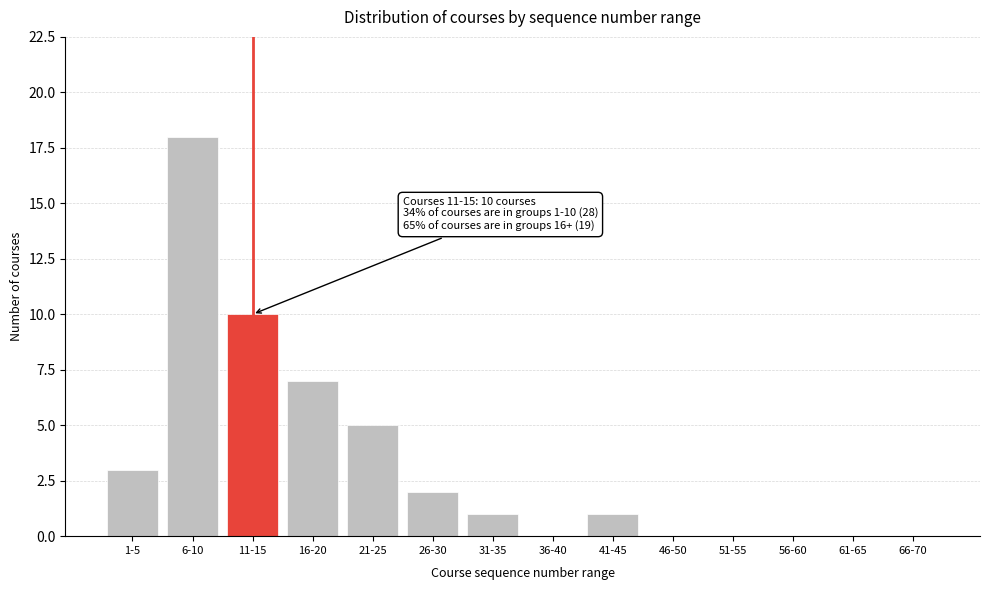

Reading left to right, extract all data points from this chart.

1-5=3	6-10=18	11-15=10	16-20=7	21-25=5	26-30=2	31-35=1	36-40=0	41-45=1	46-50=0	51-55=0	56-60=0	61-65=0	66-70=0